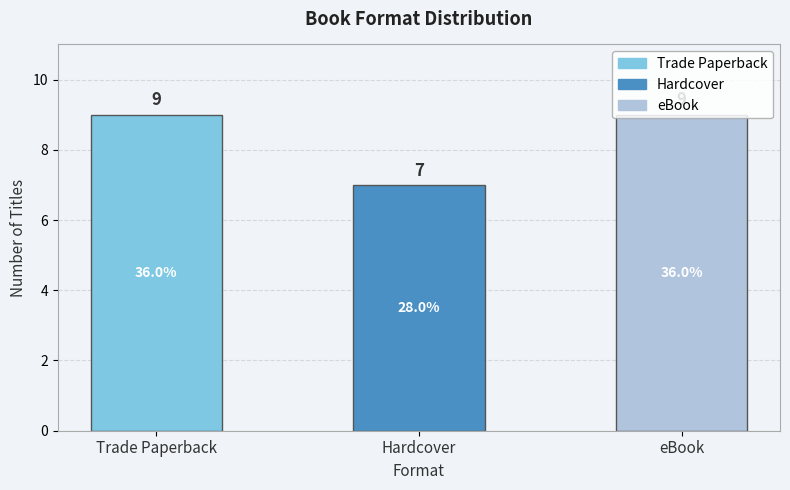

Rank the series by their maximum value, from lowest to highest.

Hardcover, Trade Paperback, eBook